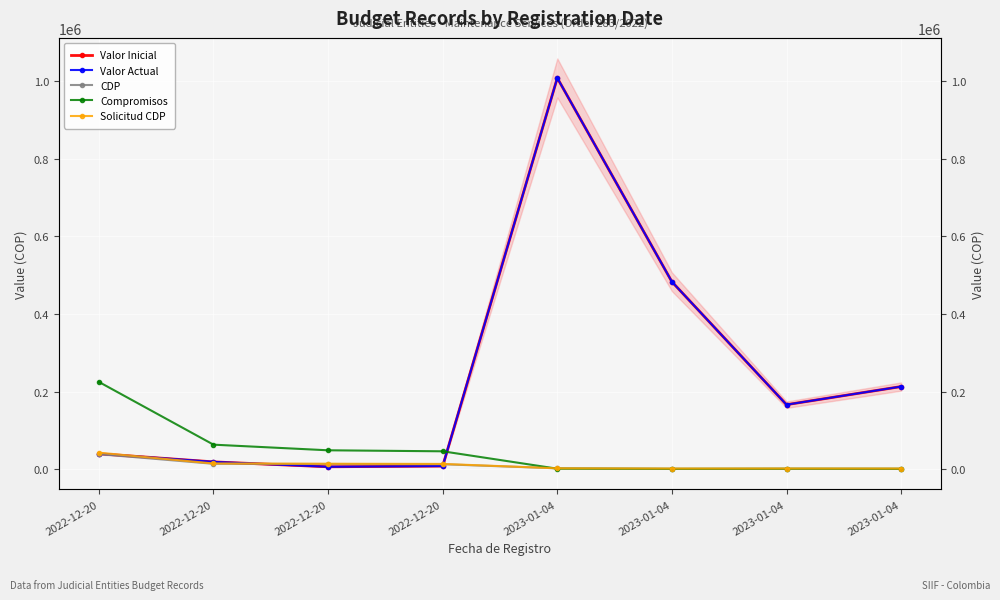

What is the maximum value for Compromisos?

225222